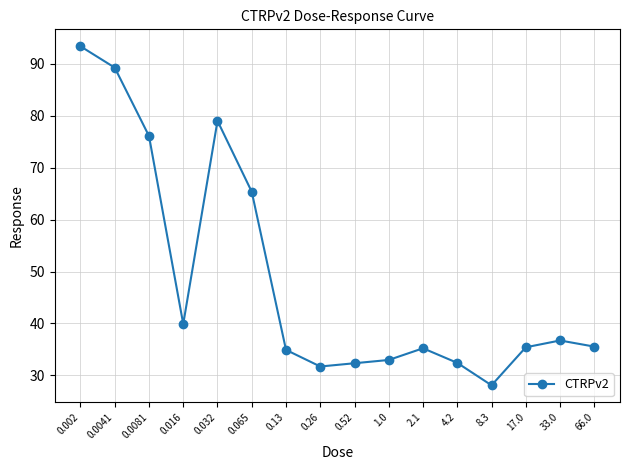

What is the label of the 8th point from the left?

0.26